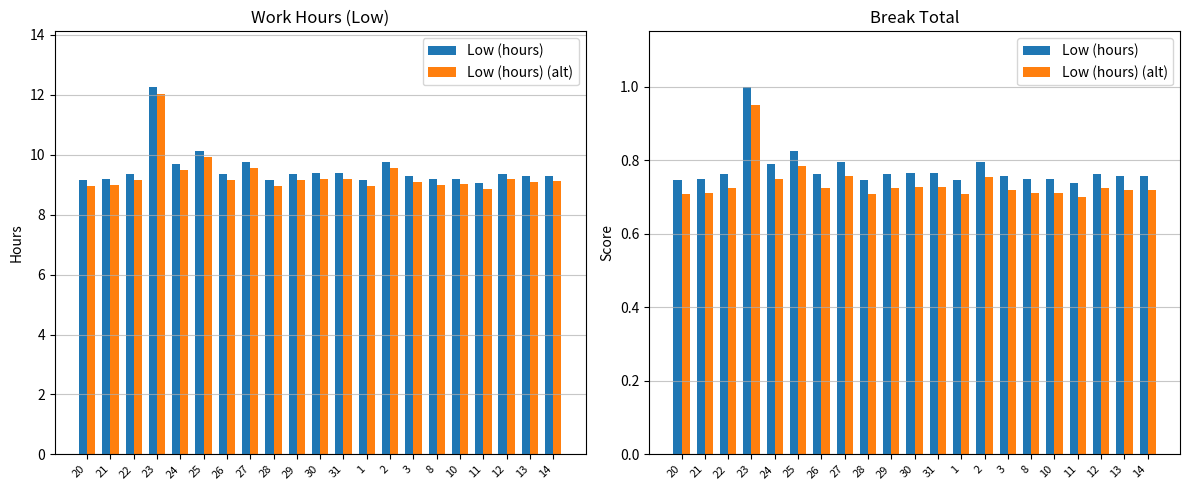

Which series has the widest spread of values?

Low (hours)